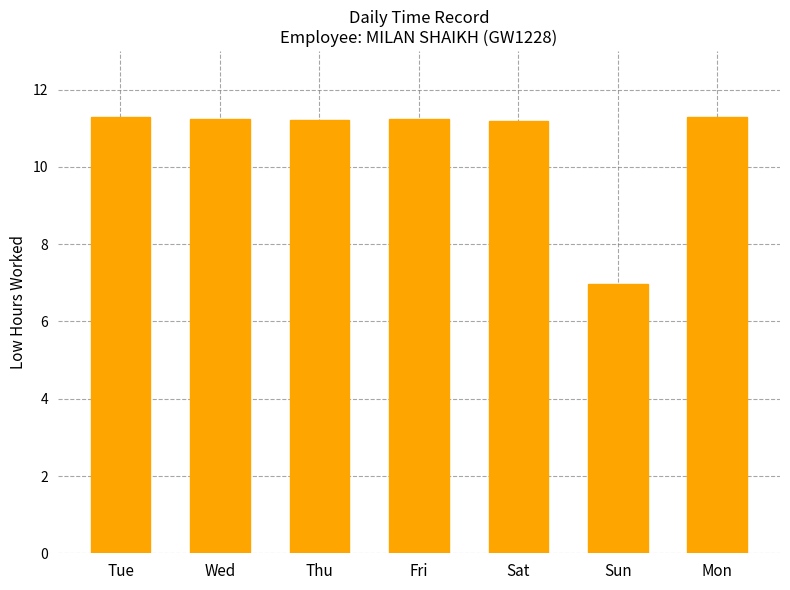

What is the difference between the maximum and minimum values?

4.3